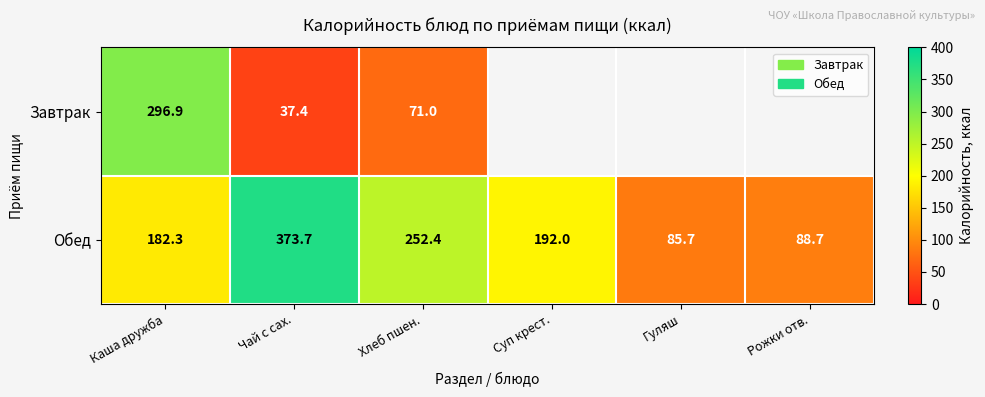

What is the difference between the Обед values at Каша дружба and Рожки отв.?

93.6